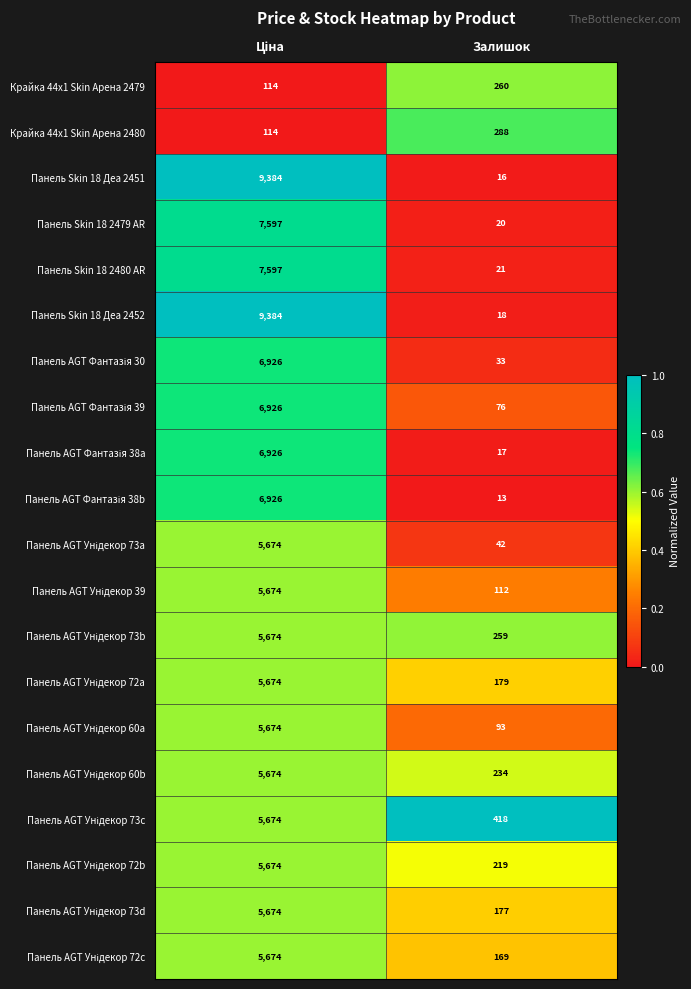

Is it true that Панель Skin 18 Деа 2451 equals 24 at Залишок?

False